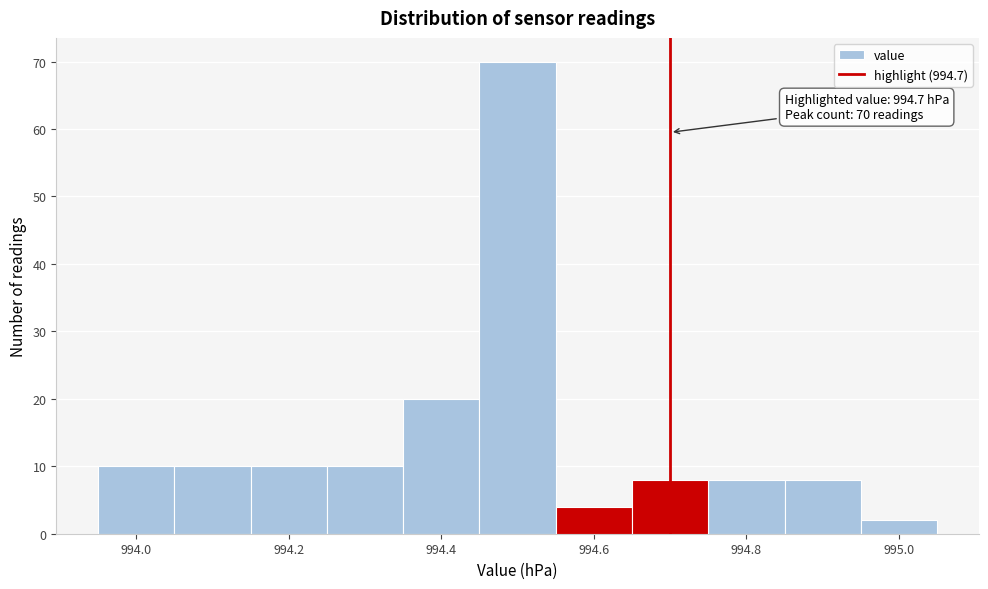

Over which range of the x-axis is the bar tallest?

994.45 to 994.55